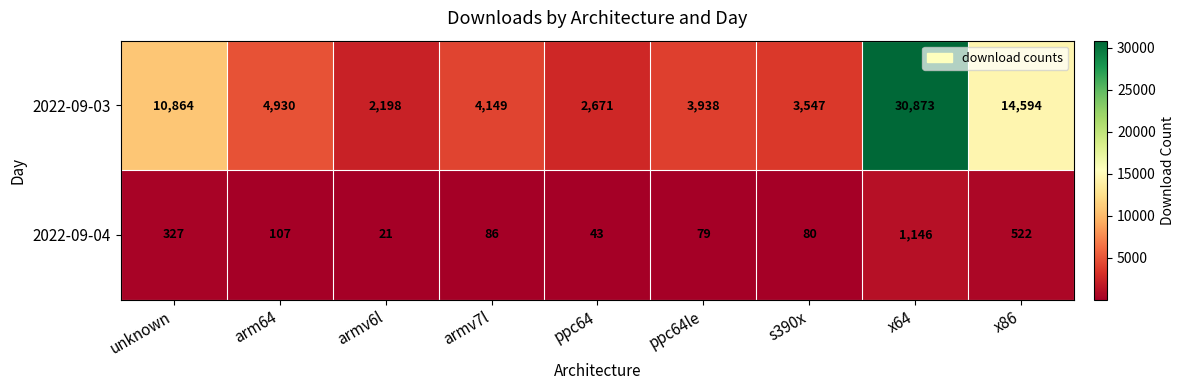

Which series has the largest total across all categories?

2022-09-03